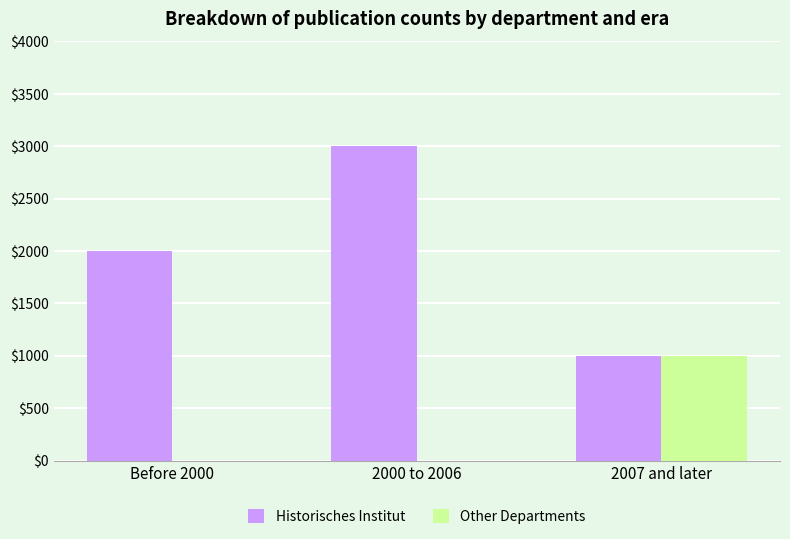

How many series are shown in this chart?

2